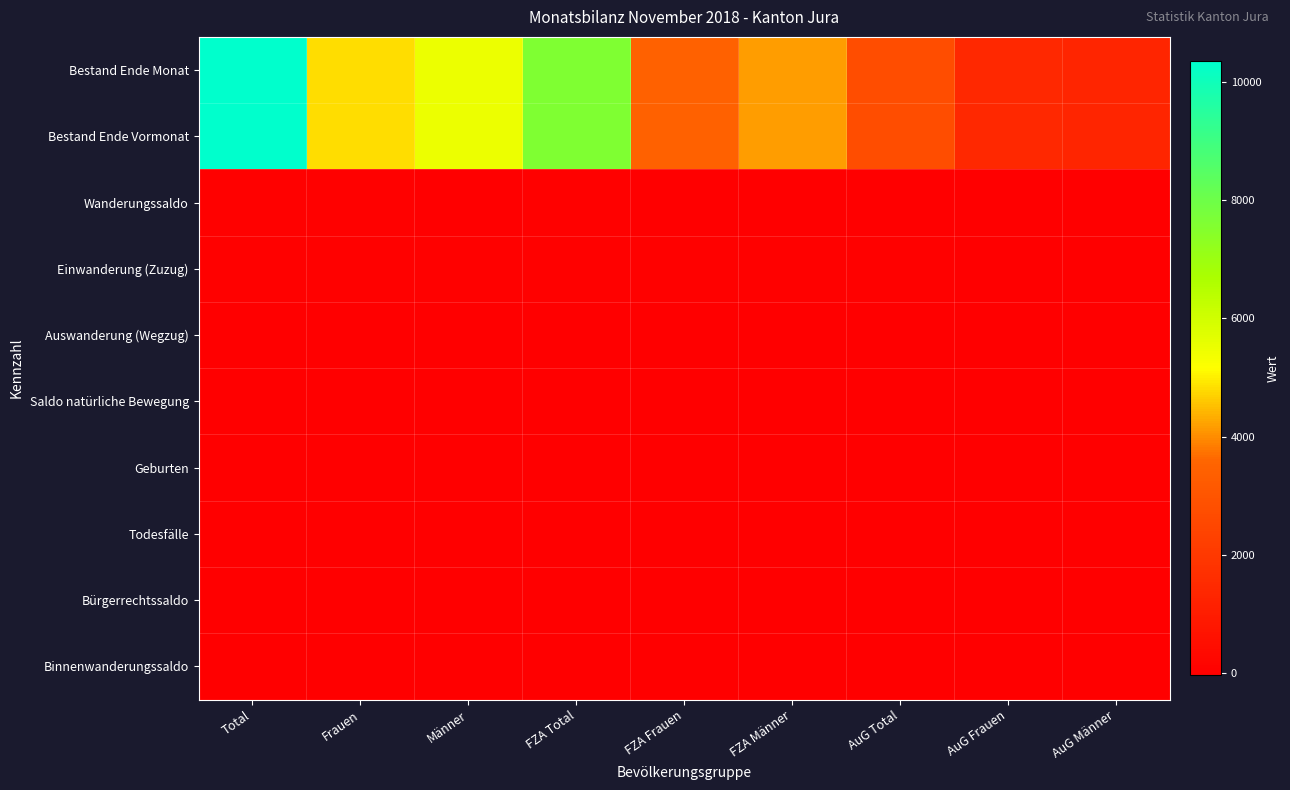

Which label corresponds to the smallest value in the chart?

Total